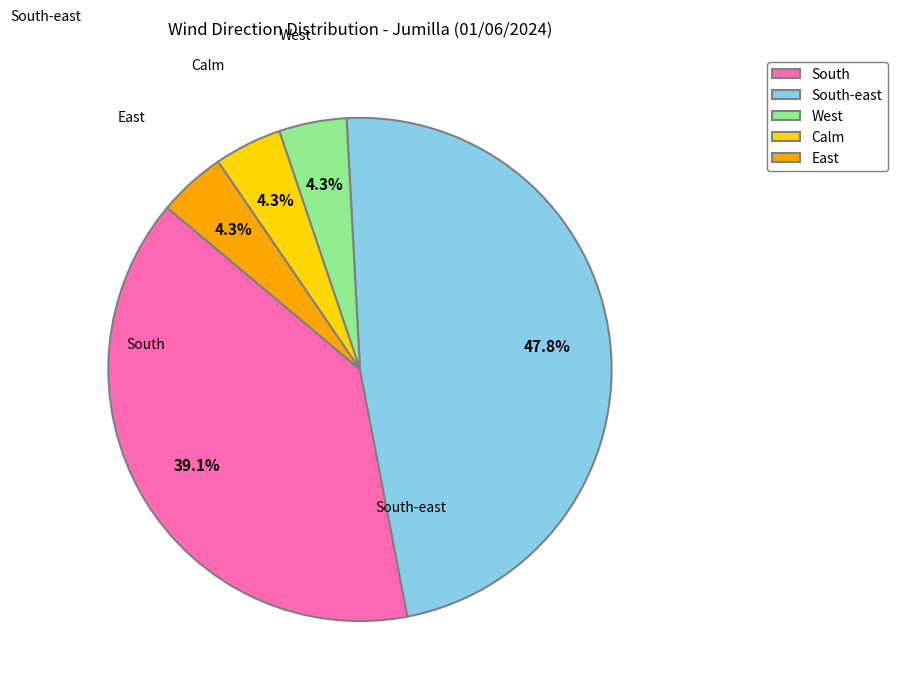

Combined, what portion of the pie is West and South-east?

52.2%